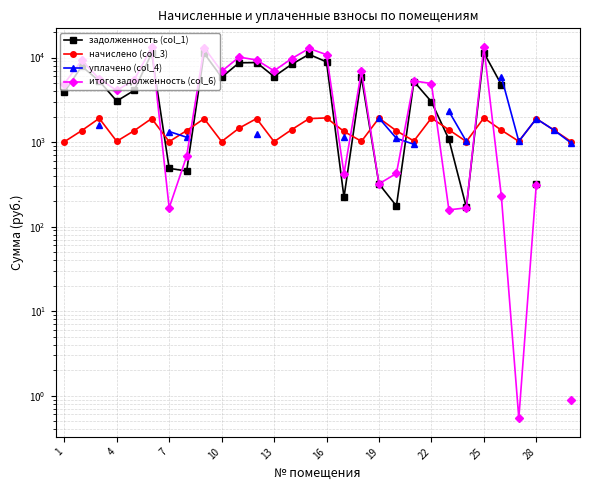

What is the greatest value displayed?

13355.2